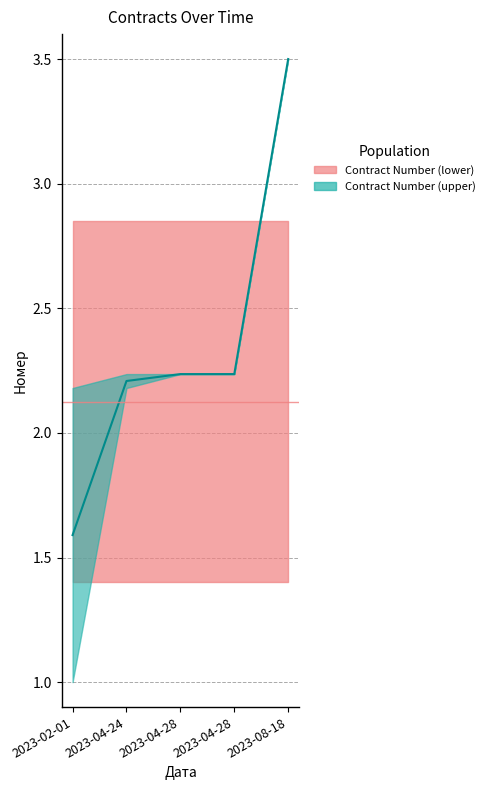

How many values are between 2 and 3?

3